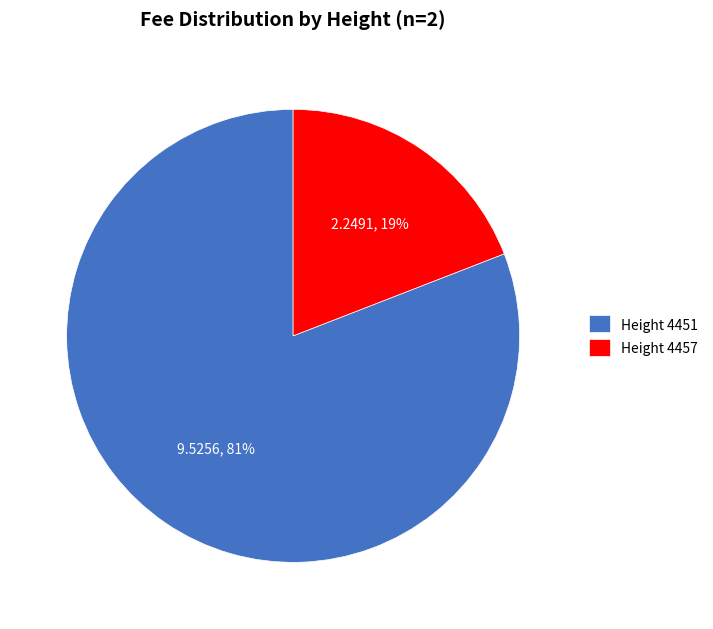

Is it true that Height 4457 is 27% of the pie?

False